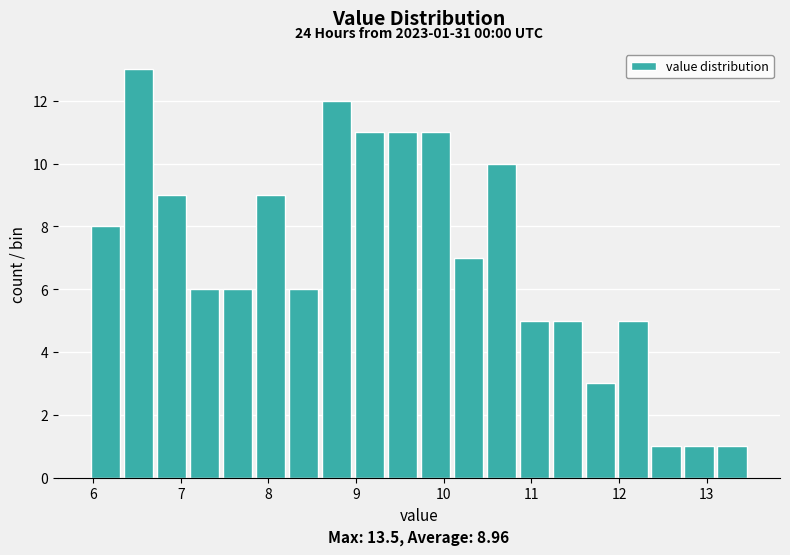

Read against the x-axis, roughly where is the centre of the tallest bar?

6.5